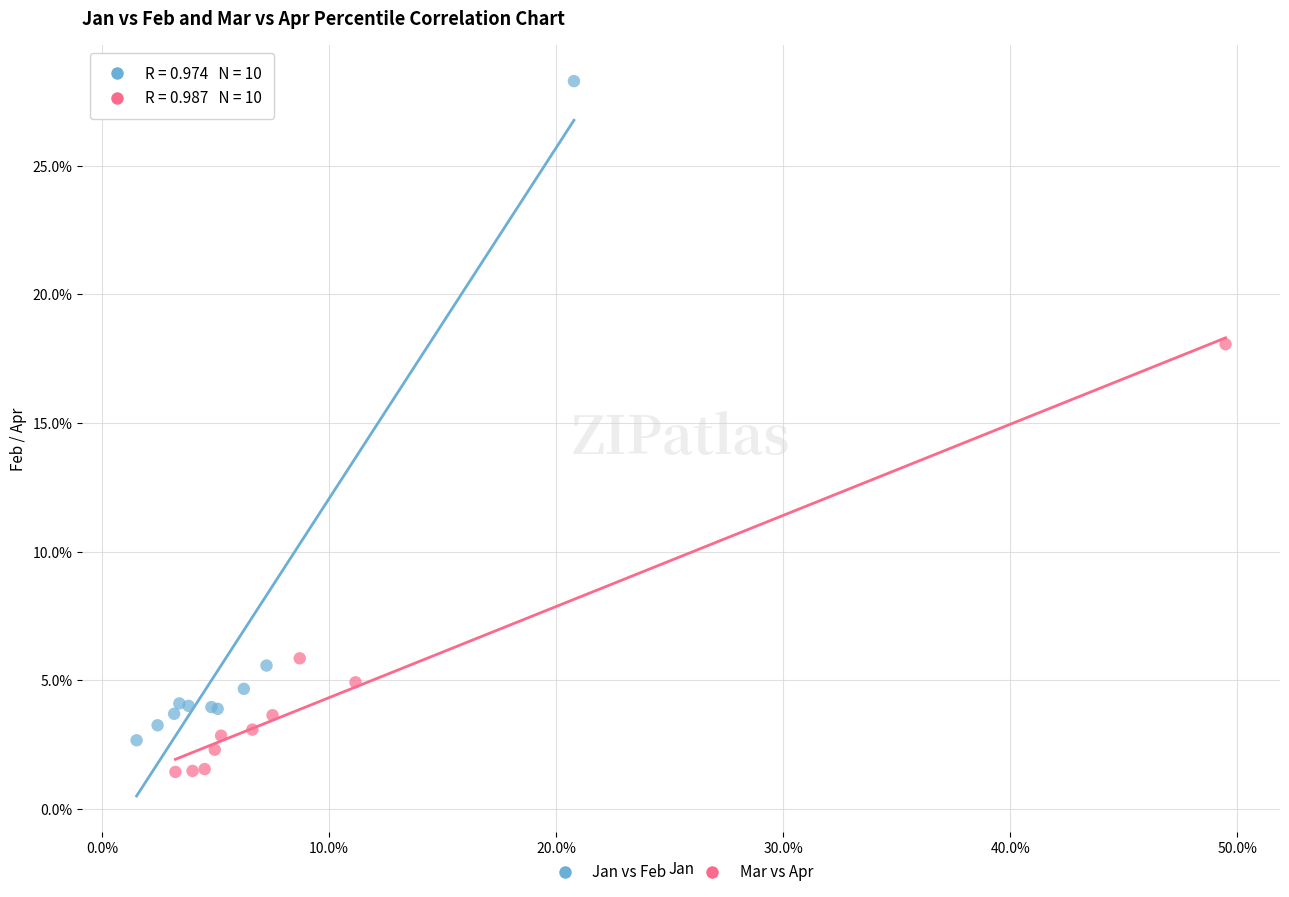

What are all the series names shown in the legend?

Jan vs Feb, Mar vs Apr